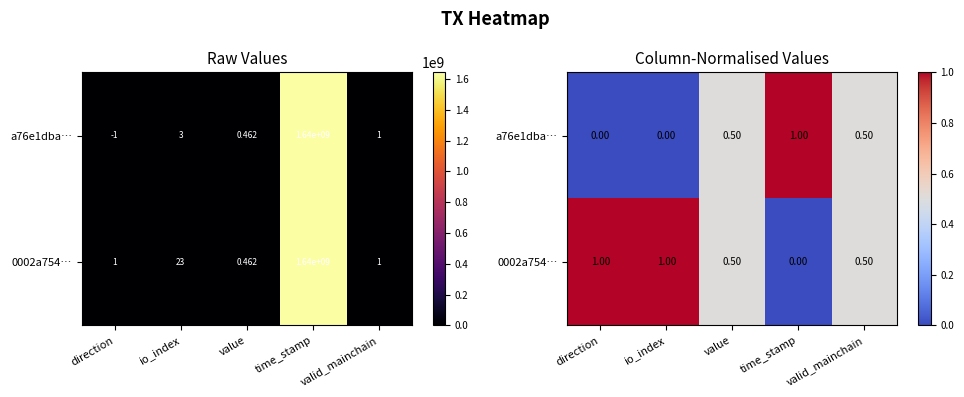

Which series has the widest spread of values?

a76e1dba…